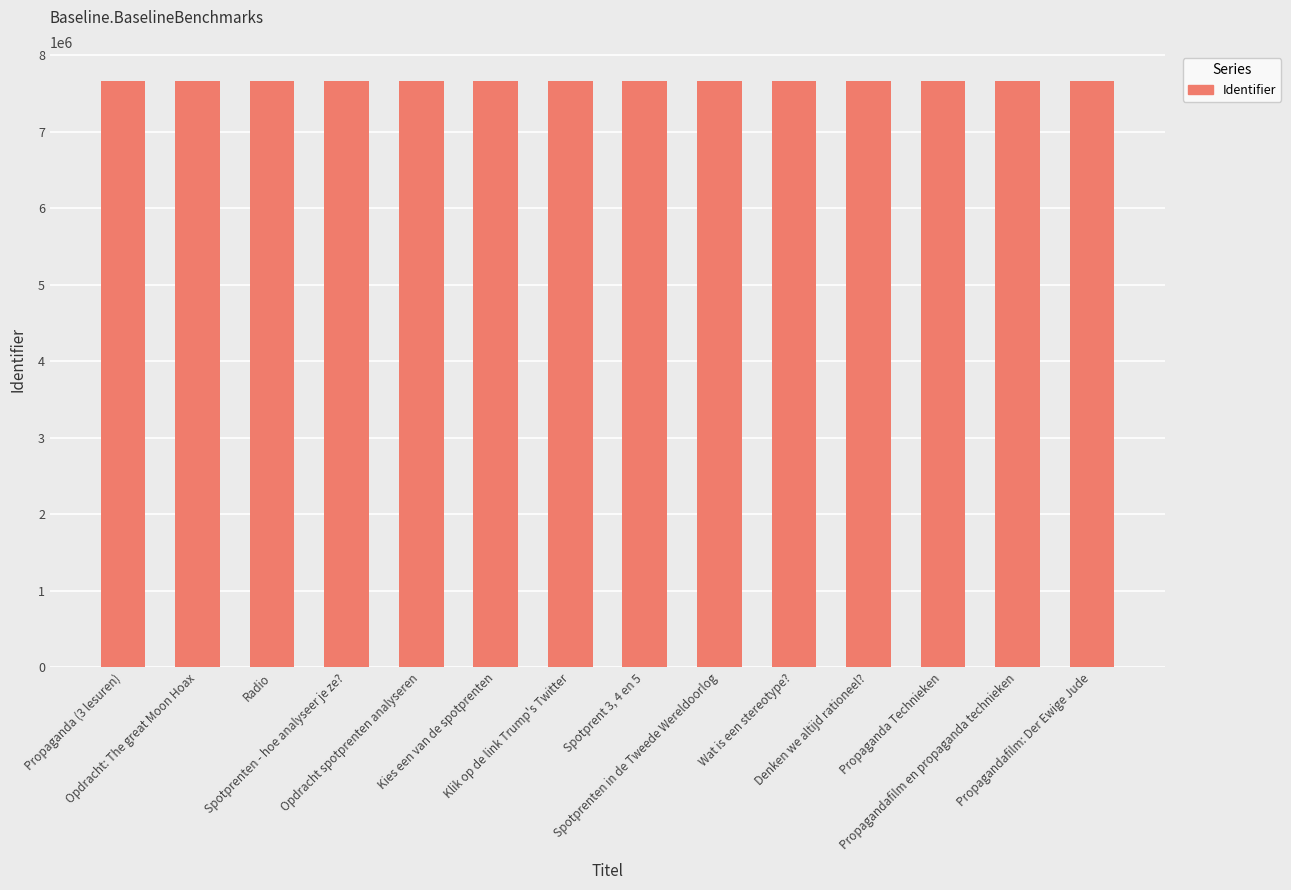

How many data points does each series have?

14